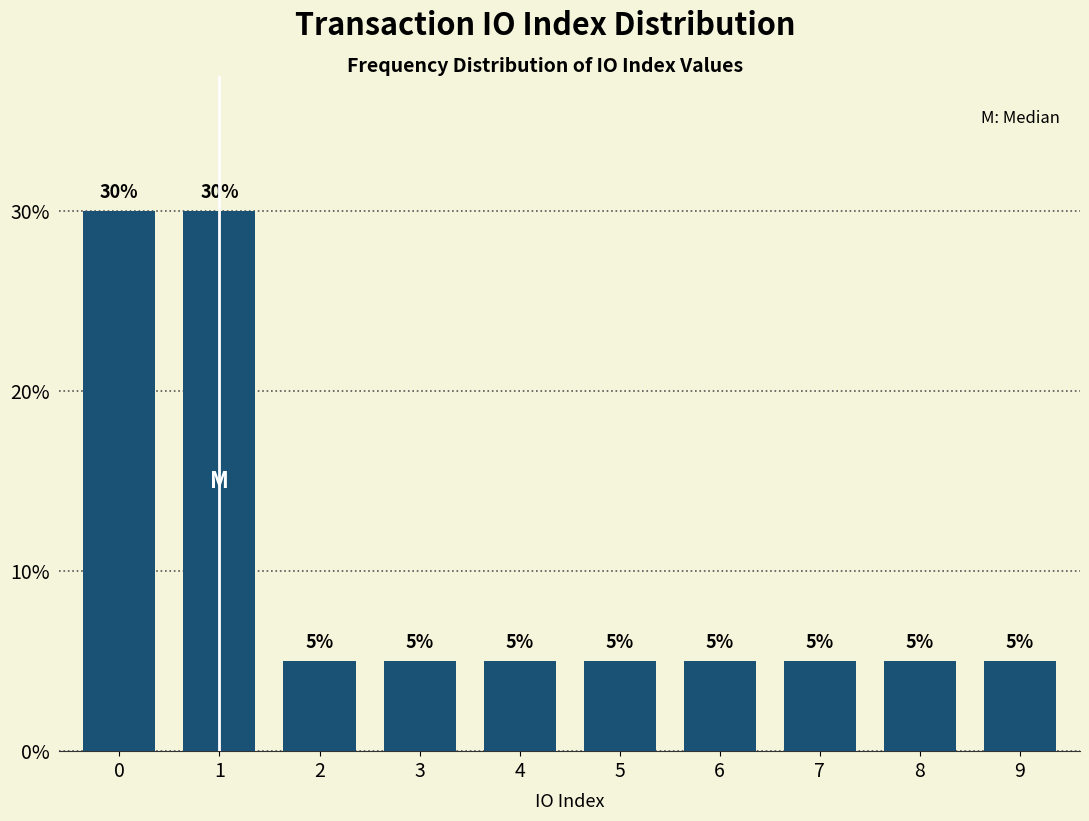

Reading right to left, what are all the values shown in this chart?

9=5	8=5	7=5	6=5	5=5	4=5	3=5	2=5	1=30	0=30